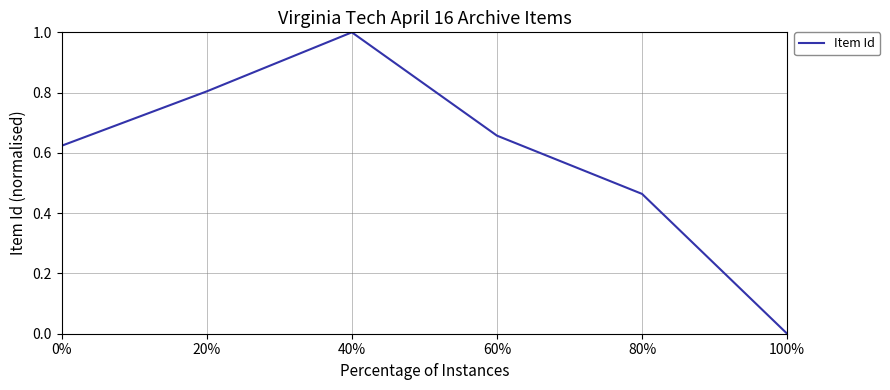

What is the sum of all values?

3.5